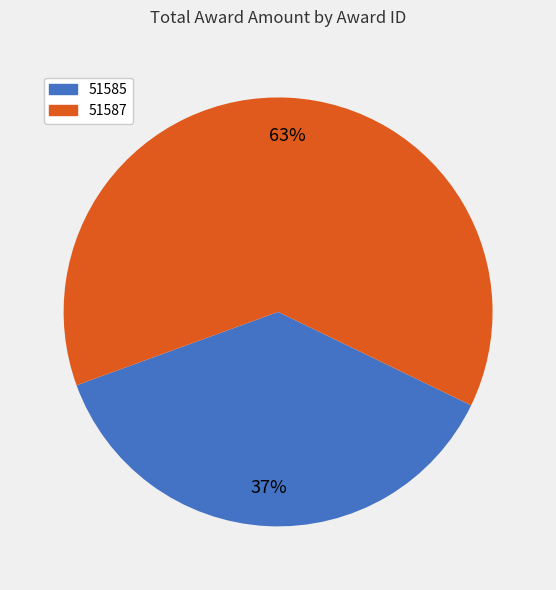

To the nearest percent, what portion does 51587 represent?

63%